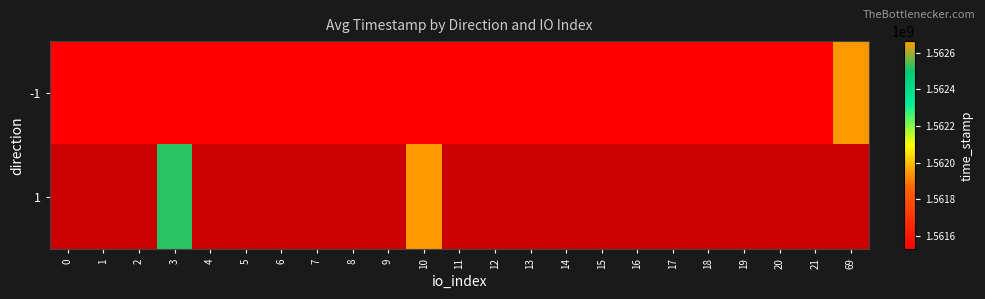

What is the difference between the -1 values at 1 and 69?

1137237.0